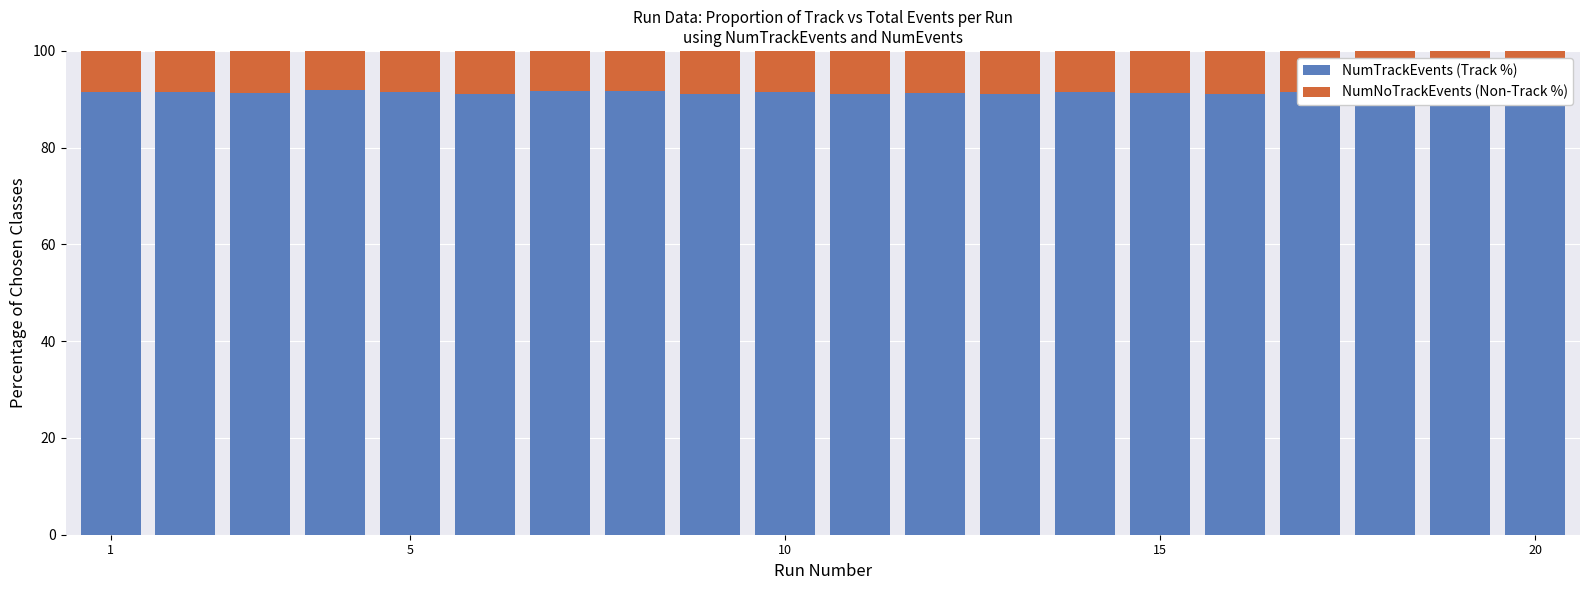

Which has a higher value, 5 or 15?

15